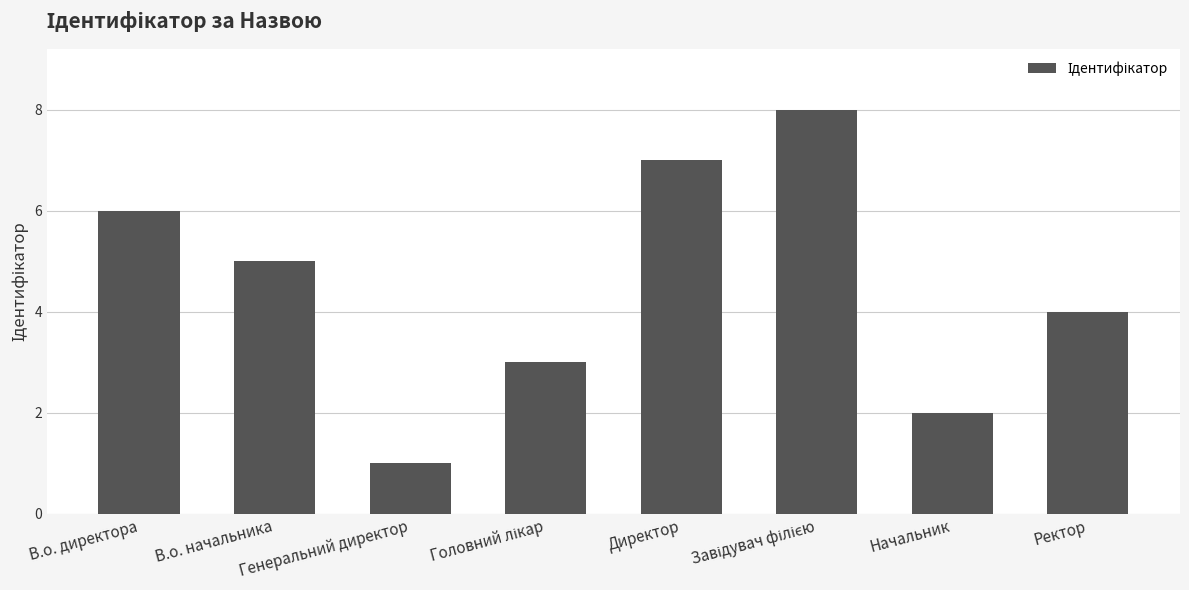

What is the maximum value shown in the chart?

8